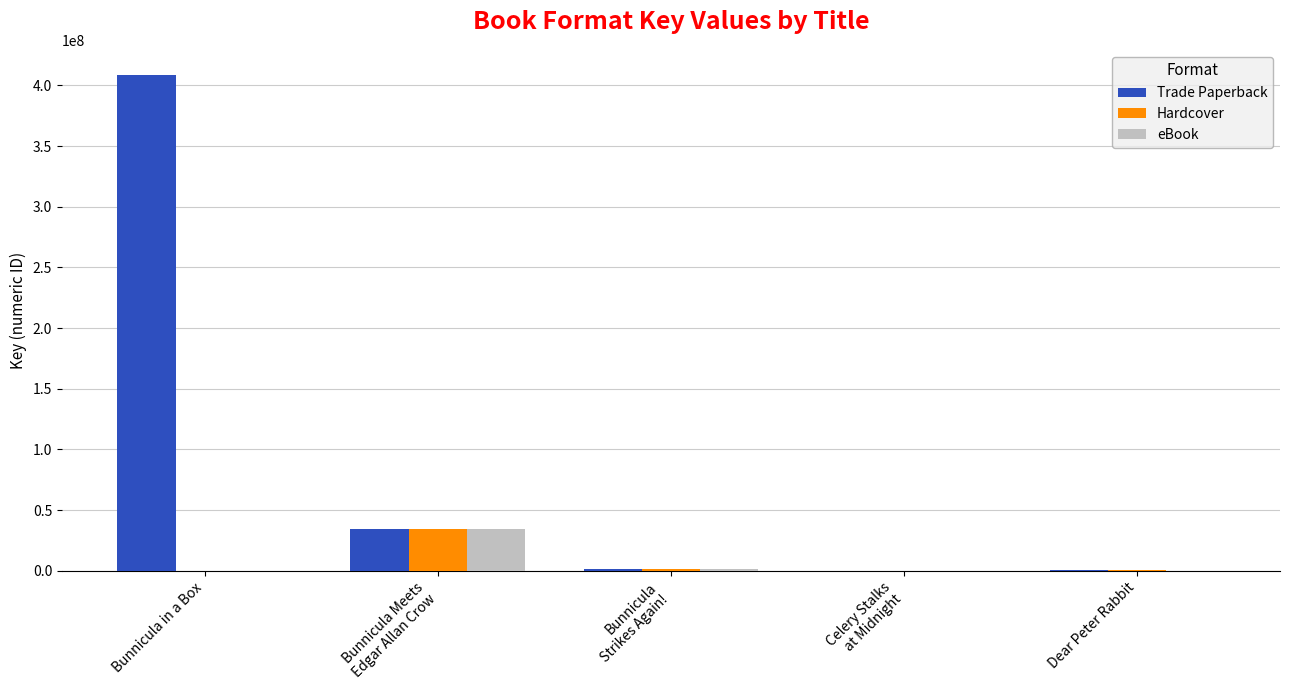

The Hardcover series shows -20178662 at Bunnicula in a Box. True or false?

False